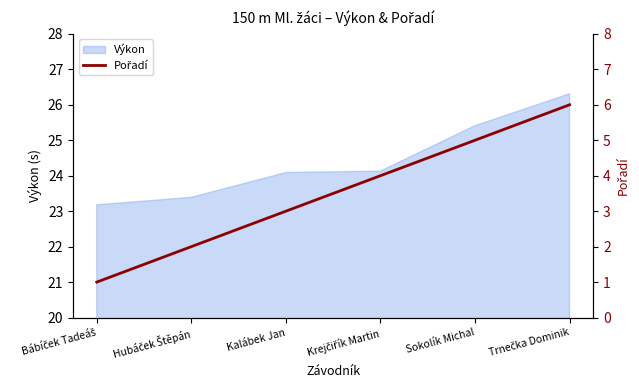

Approximately how many times larger is the value at Trnečka Dominik compared to Hubáček Štěpán?

3.0